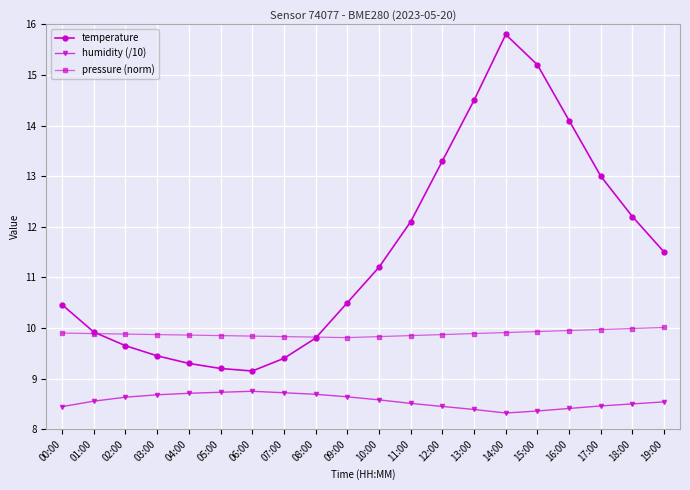

True or false: temperature and humidity (/10) intersect in this chart.

False